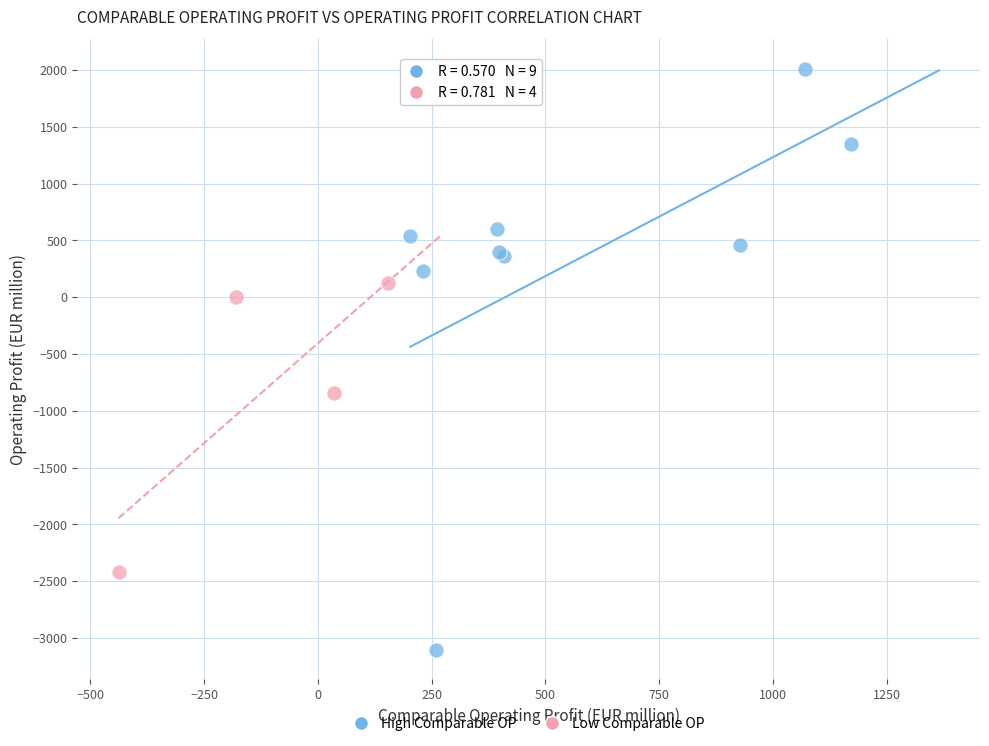

What are all the series names shown in the legend?

High Comparable OP, Low Comparable OP